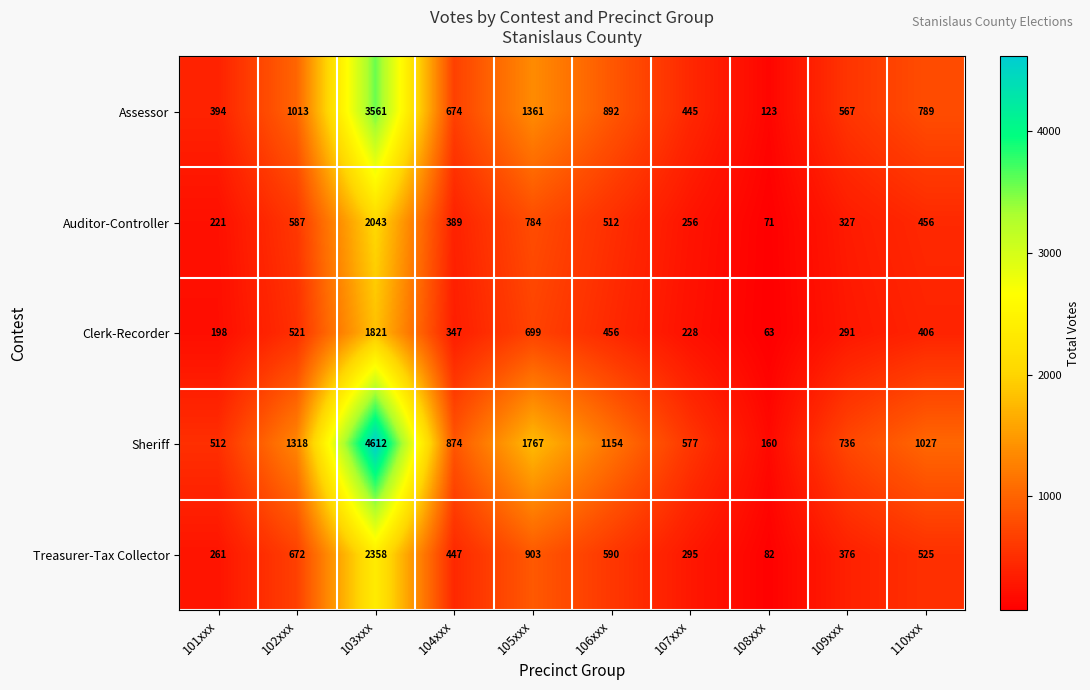

Between 106xxx and 109xxx, which series saw the biggest shift?

Sheriff